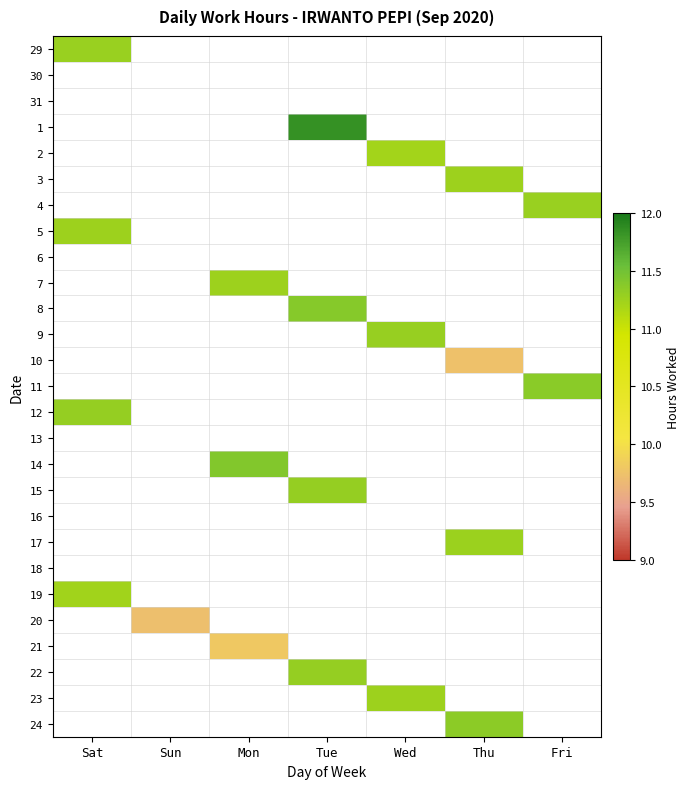

Reading left to right, list all the values displayed in this chart.

29: Sat=11.3	Sun=0.0	Mon=0.0	Tue=0.0	Wed=0.0	Thu=0.0	Fri=0.0
30: Sat=0.0	Sun=0.0	Mon=0.0	Tue=0.0	Wed=0.0	Thu=0.0	Fri=0.0
31: Sat=0.0	Sun=0.0	Mon=0.0	Tue=0.0	Wed=0.0	Thu=0.0	Fri=0.0
1: Sat=0.0	Sun=0.0	Mon=0.0	Tue=11.8	Wed=0.0	Thu=0.0	Fri=0.0
2: Sat=0.0	Sun=0.0	Mon=0.0	Tue=0.0	Wed=11.2	Thu=0.0	Fri=0.0
3: Sat=0.0	Sun=0.0	Mon=0.0	Tue=0.0	Wed=0.0	Thu=11.3	Fri=0.0
4: Sat=0.0	Sun=0.0	Mon=0.0	Tue=0.0	Wed=0.0	Thu=0.0	Fri=11.3
5: Sat=11.2	Sun=0.0	Mon=0.0	Tue=0.0	Wed=0.0	Thu=0.0	Fri=0.0
6: Sat=0.0	Sun=0.0	Mon=0.0	Tue=0.0	Wed=0.0	Thu=0.0	Fri=0.0
7: Sat=0.0	Sun=0.0	Mon=11.3	Tue=0.0	Wed=0.0	Thu=0.0	Fri=0.0
8: Sat=0.0	Sun=0.0	Mon=0.0	Tue=11.4	Wed=0.0	Thu=0.0	Fri=0.0
9: Sat=0.0	Sun=0.0	Mon=0.0	Tue=0.0	Wed=11.3	Thu=0.0	Fri=0.0
10: Sat=0.0	Sun=0.0	Mon=0.0	Tue=0.0	Wed=0.0	Thu=9.7	Fri=0.0
11: Sat=0.0	Sun=0.0	Mon=0.0	Tue=0.0	Wed=0.0	Thu=0.0	Fri=11.4
12: Sat=11.3	Sun=0.0	Mon=0.0	Tue=0.0	Wed=0.0	Thu=0.0	Fri=0.0
13: Sat=0.0	Sun=0.0	Mon=0.0	Tue=0.0	Wed=0.0	Thu=0.0	Fri=0.0
14: Sat=0.0	Sun=0.0	Mon=11.4	Tue=0.0	Wed=0.0	Thu=0.0	Fri=0.0
15: Sat=0.0	Sun=0.0	Mon=0.0	Tue=11.3	Wed=0.0	Thu=0.0	Fri=0.0
16: Sat=0.0	Sun=0.0	Mon=0.0	Tue=0.0	Wed=0.0	Thu=0.0	Fri=0.0
17: Sat=0.0	Sun=0.0	Mon=0.0	Tue=0.0	Wed=0.0	Thu=11.3	Fri=0.0
18: Sat=0.0	Sun=0.0	Mon=0.0	Tue=0.0	Wed=0.0	Thu=0.0	Fri=0.0
19: Sat=11.2	Sun=0.0	Mon=0.0	Tue=0.0	Wed=0.0	Thu=0.0	Fri=0.0
20: Sat=0.0	Sun=9.7	Mon=0.0	Tue=0.0	Wed=0.0	Thu=0.0	Fri=0.0
21: Sat=0.0	Sun=0.0	Mon=9.8	Tue=0.0	Wed=0.0	Thu=0.0	Fri=0.0
22: Sat=0.0	Sun=0.0	Mon=0.0	Tue=11.3	Wed=0.0	Thu=0.0	Fri=0.0
23: Sat=0.0	Sun=0.0	Mon=0.0	Tue=0.0	Wed=11.3	Thu=0.0	Fri=0.0
24: Sat=0.0	Sun=0.0	Mon=0.0	Tue=0.0	Wed=0.0	Thu=11.3	Fri=0.0